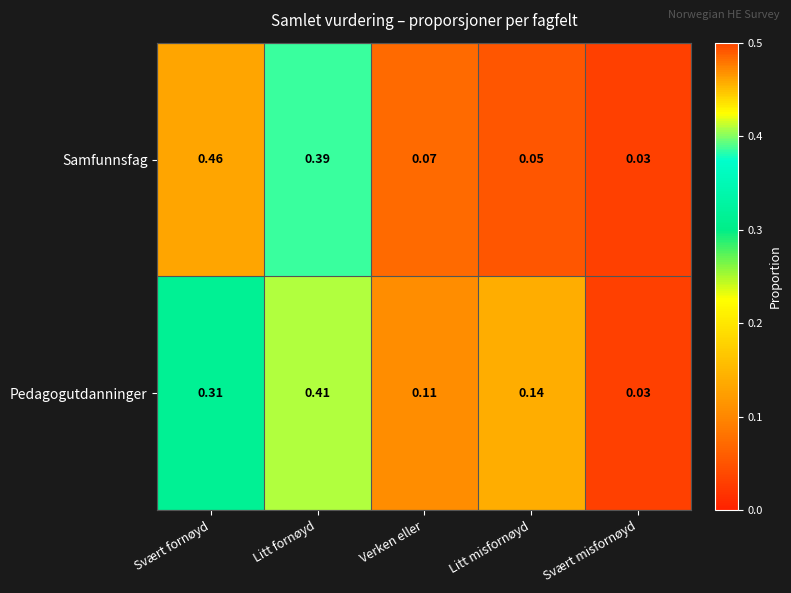

Rank the categories by Pedagogutdanninger value from lowest to highest.

Svært misfornøyd, Verken eller, Litt misfornøyd, Svært fornøyd, Litt fornøyd